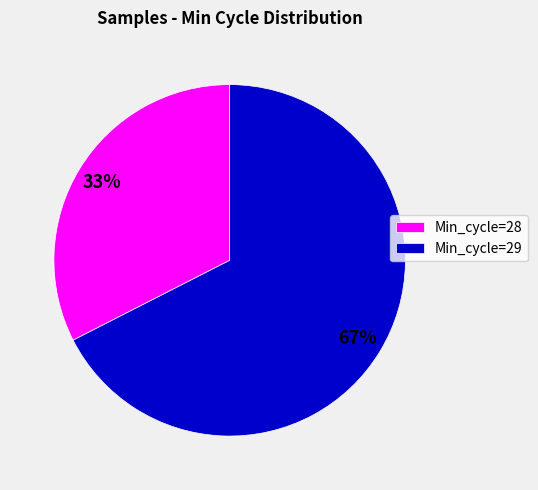

Do Min_cycle=29 and Min_cycle=28 together represent more than half of the pie?

Yes